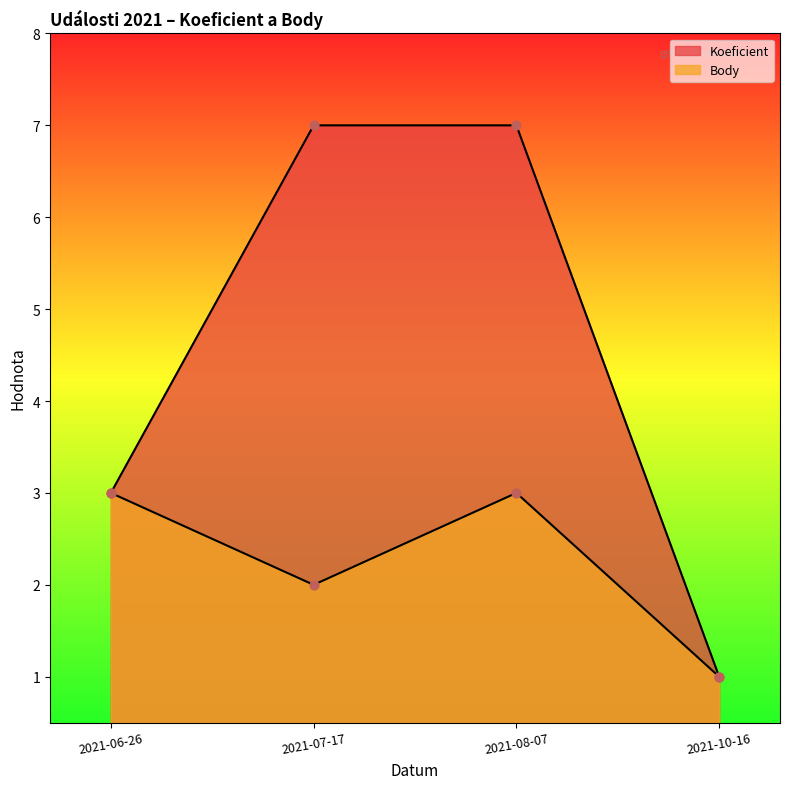

Which series has the largest Y range (max minus min)?

Koeficient